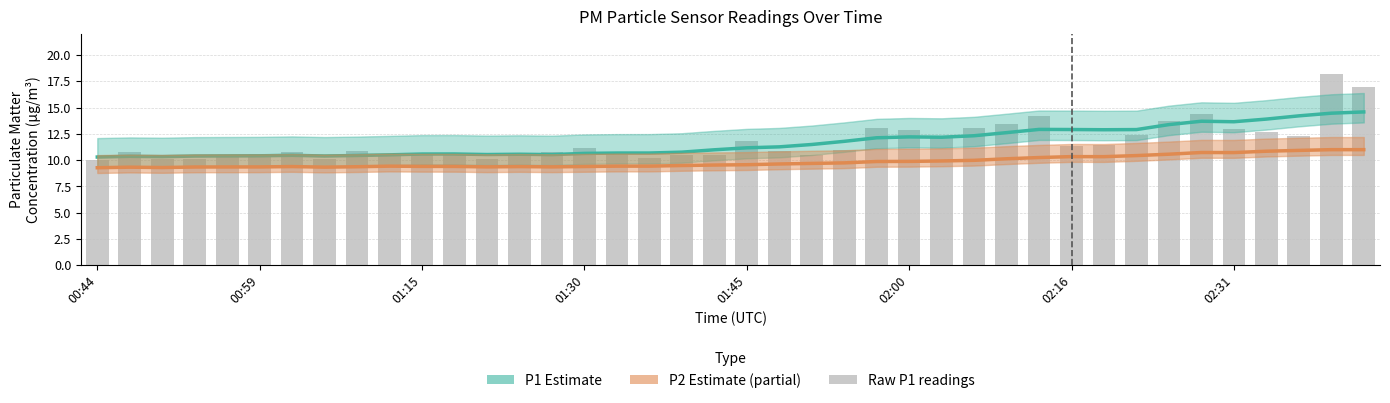

The P1 Estimate series shows 13.8 at 11. True or false?

False